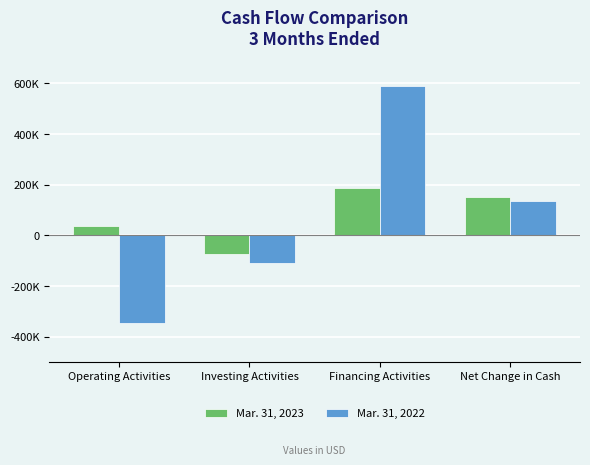

Where does the Mar. 31, 2022 series first go above 136686?

Financing Activities